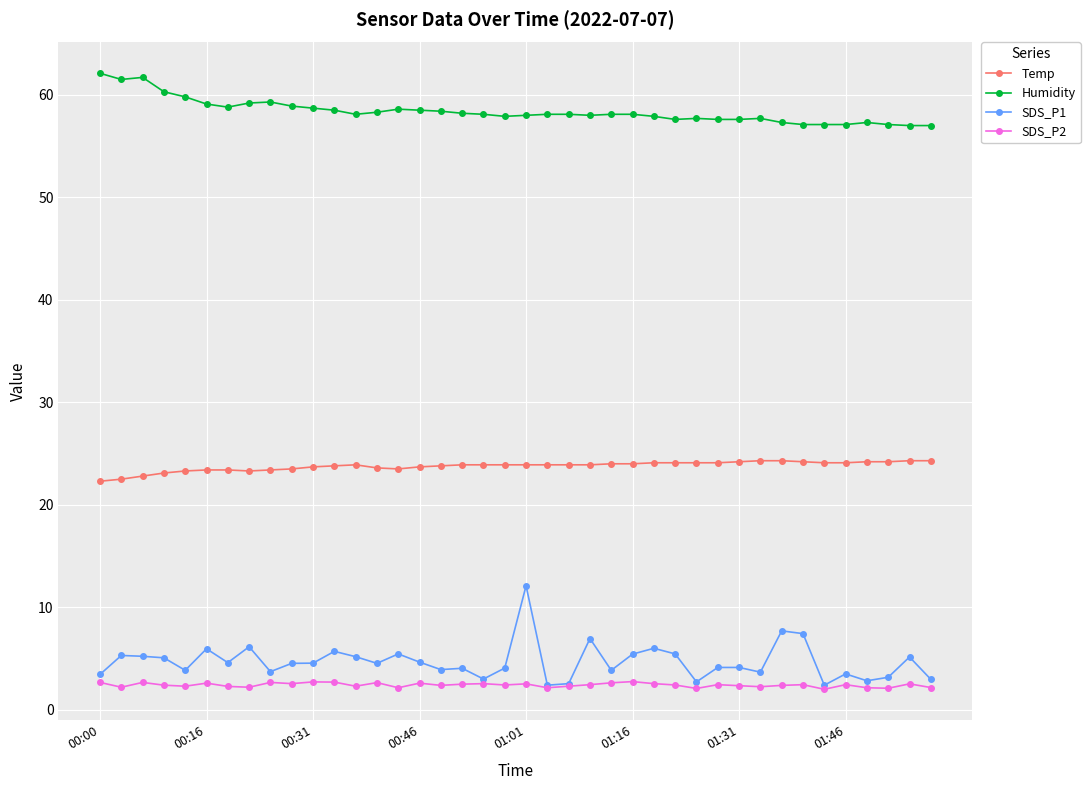

How many lines are shown in the chart?

4